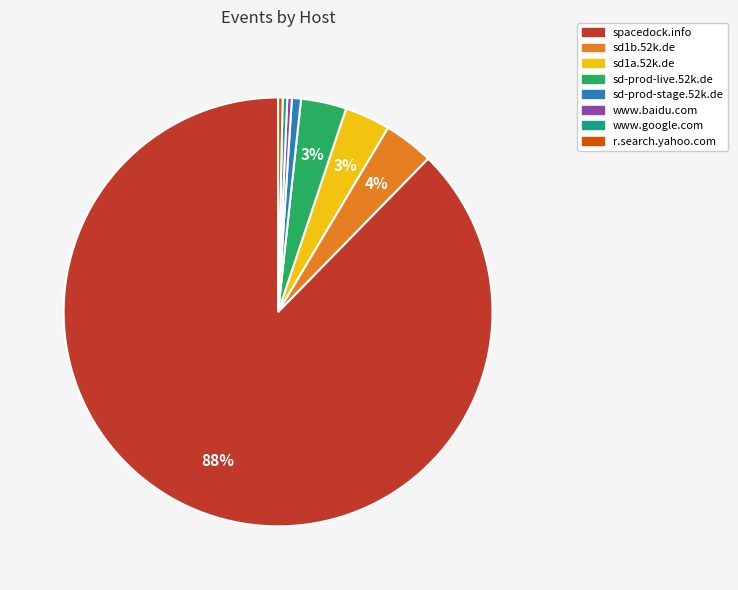

Count the number of slices in the pie.

8